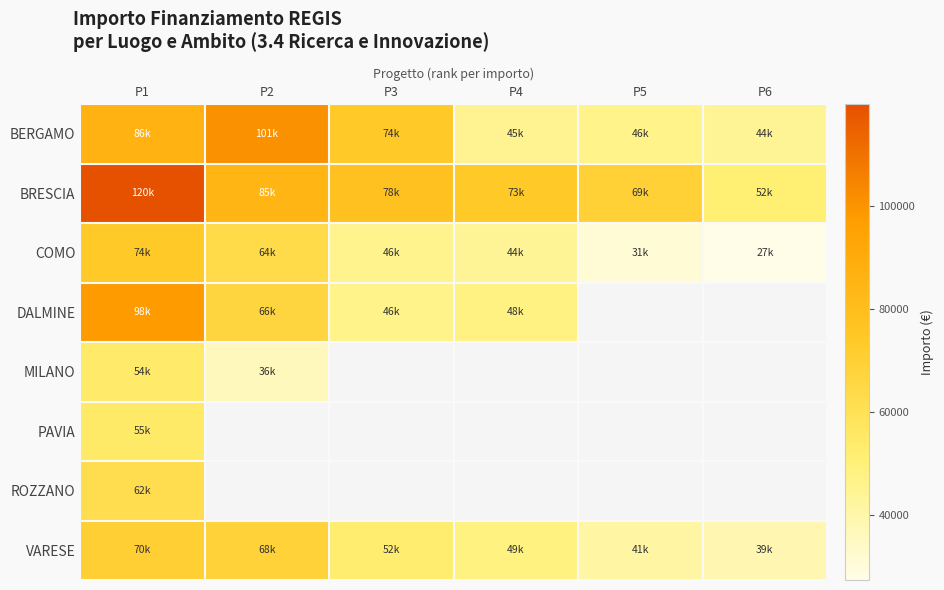

How many categories are shown in the chart?

6